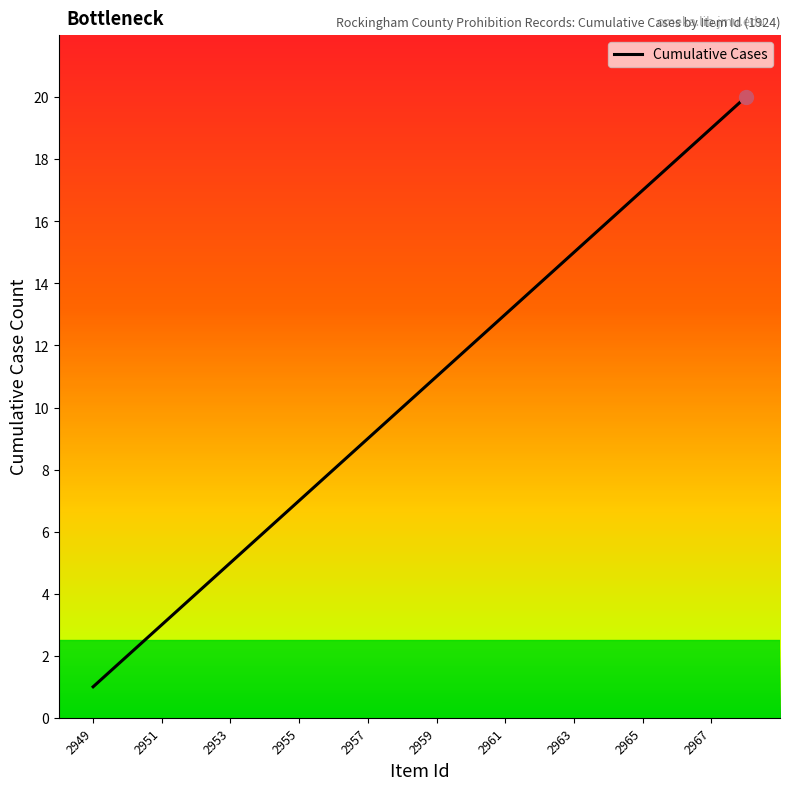

Is this an area chart (filled region under the line)?

No